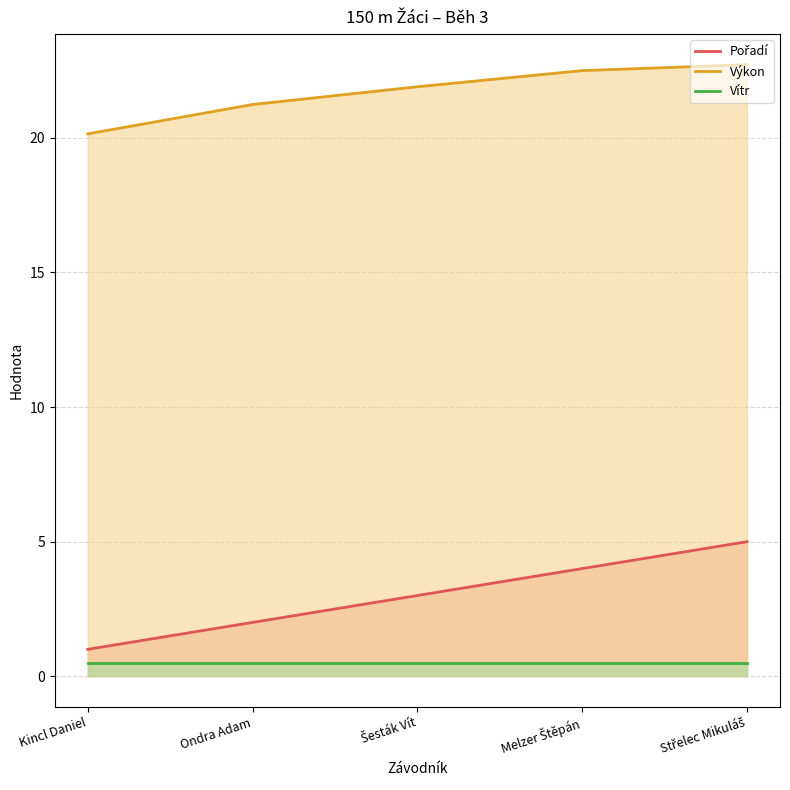

What is the average value of the Vítr series?

0.5